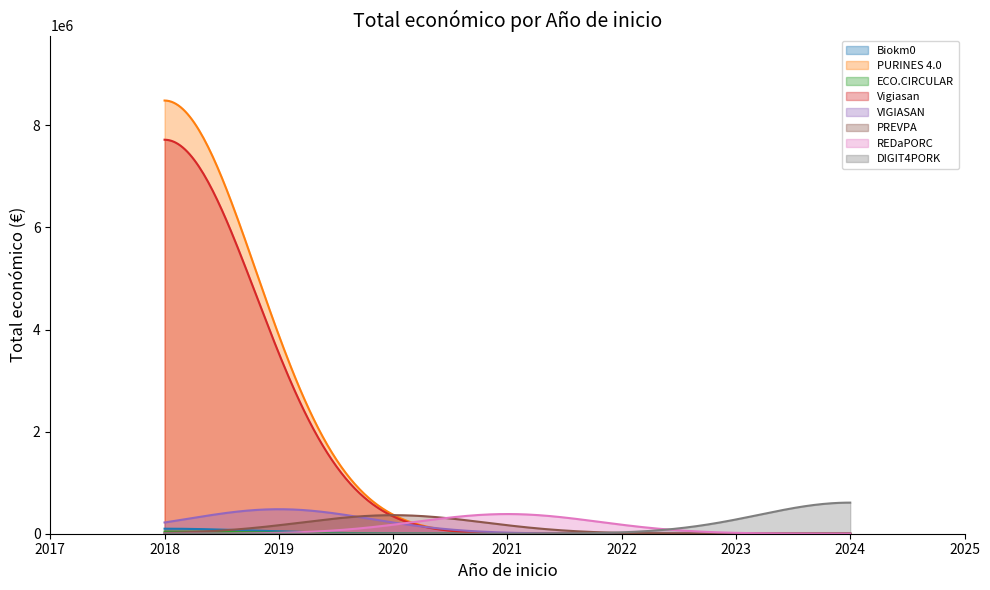

At which label is the value closest to 4263922?

2018